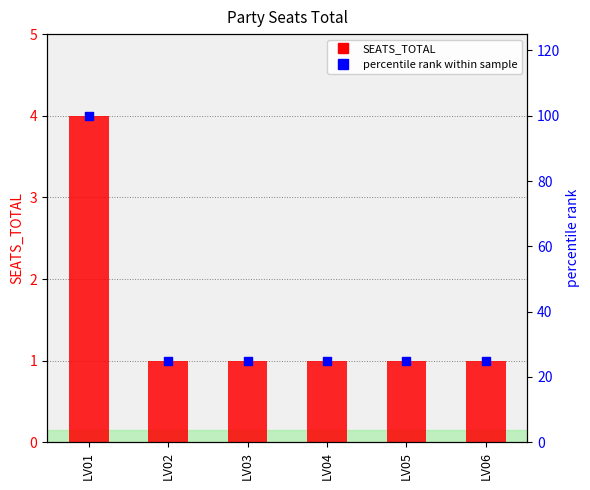

At which category is the sum across all series the highest?

LV01